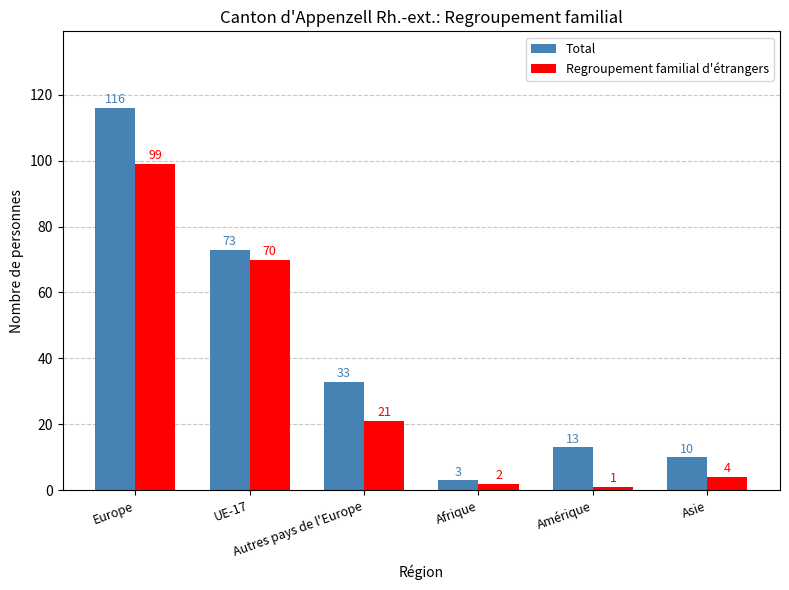

Reading left to right, what are all the values shown in this chart?

Total: 116	73	33	3	13	10
Regroupement familial d'étrangers: 99	70	21	2	1	4